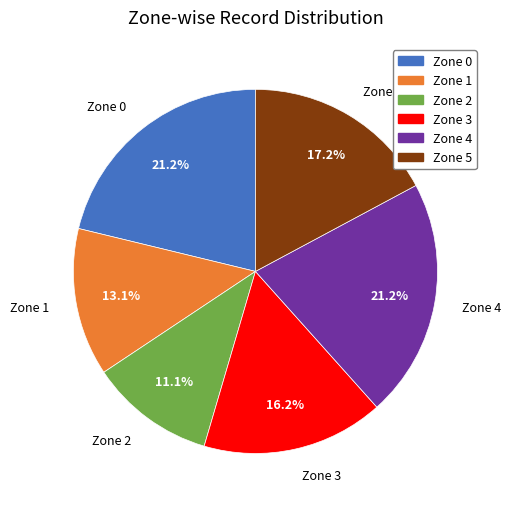

What percentage do Zone 3 and Zone 2 together represent?

27.3%